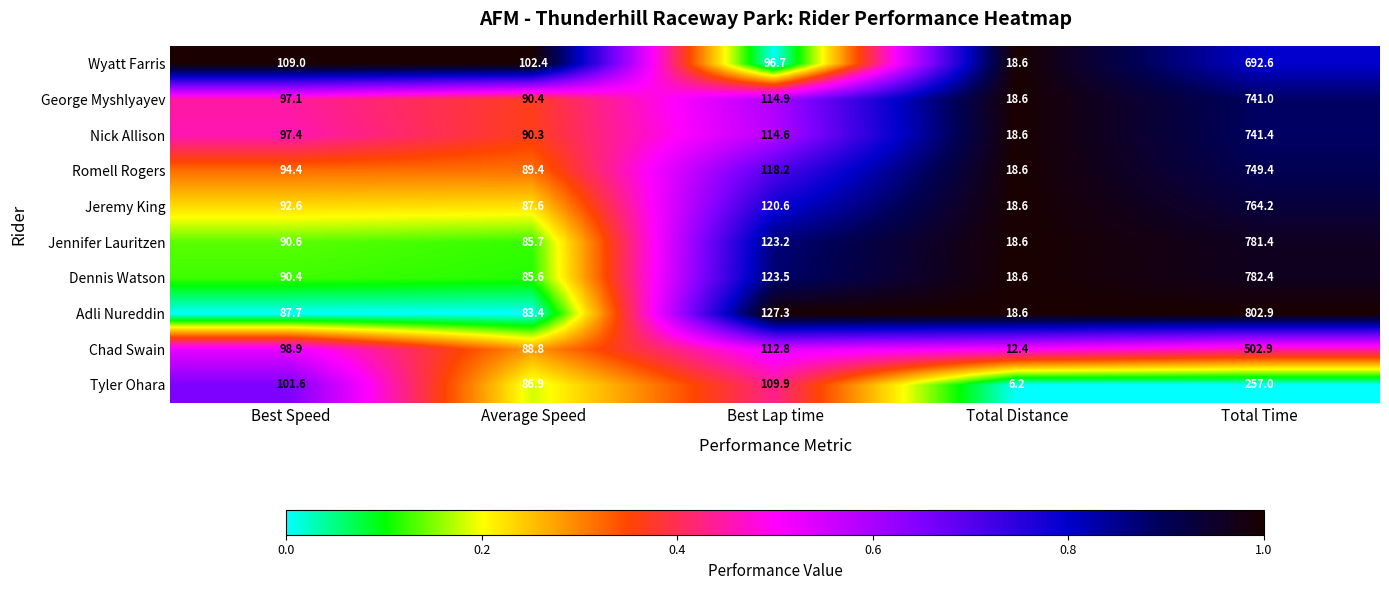

What is the difference between the maximum and minimum values in the Adli Nureddin series?

784.3